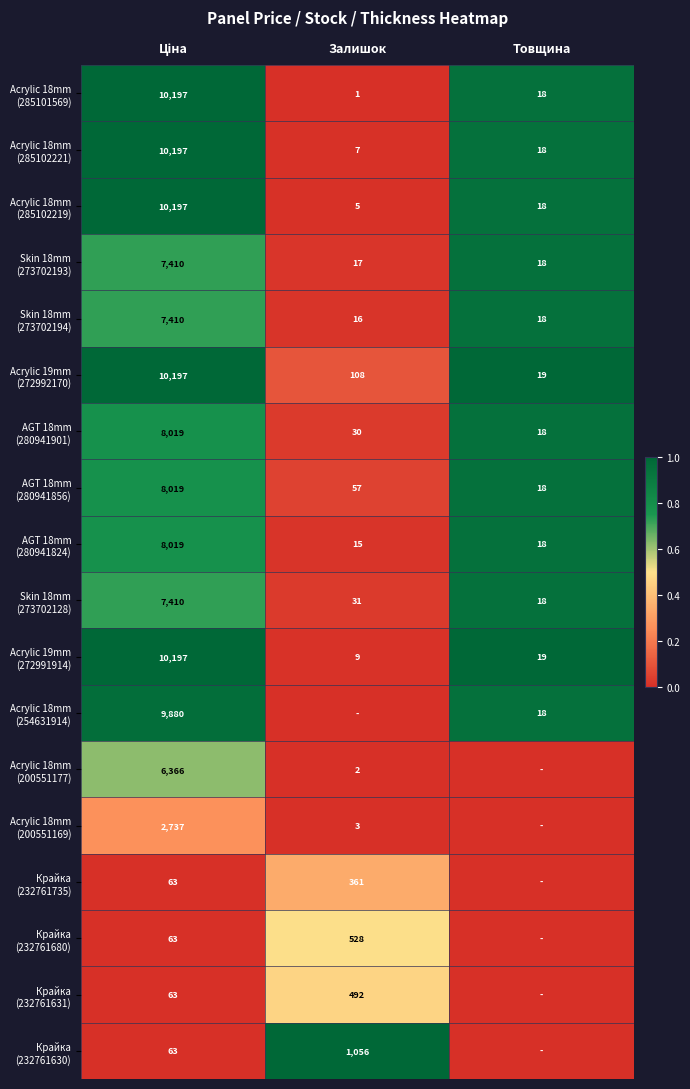

How many data points does each series have?

3